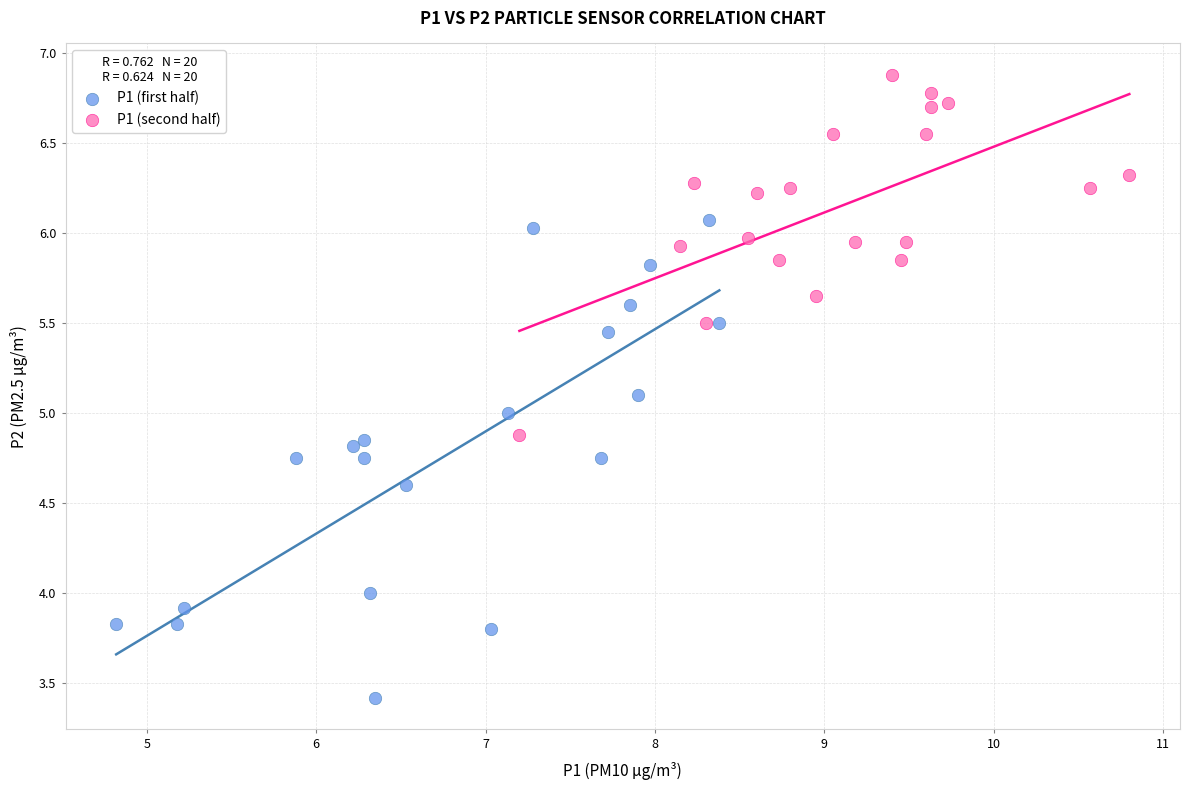

Which series reaches the maximum Y coordinate?

P1 (second half)